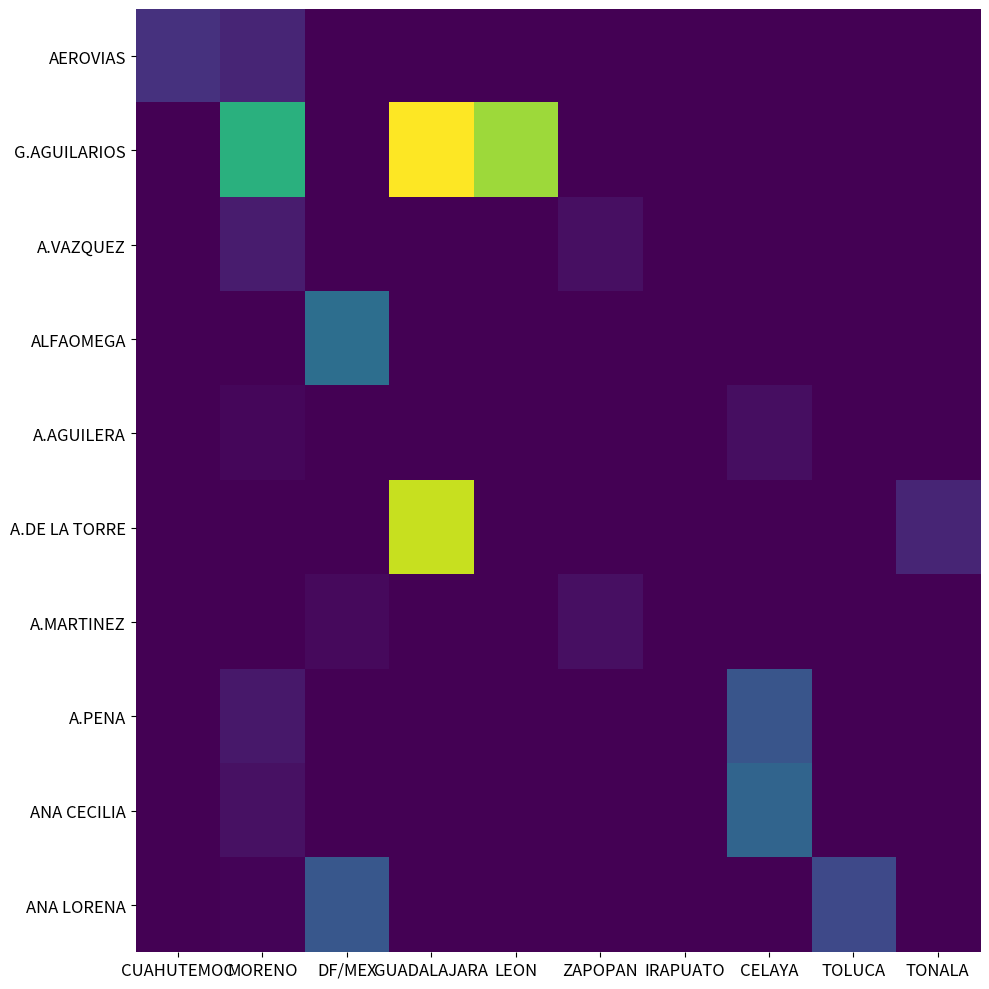

The ANA LORENA series shows 859 at DF/MEX. True or false?

True